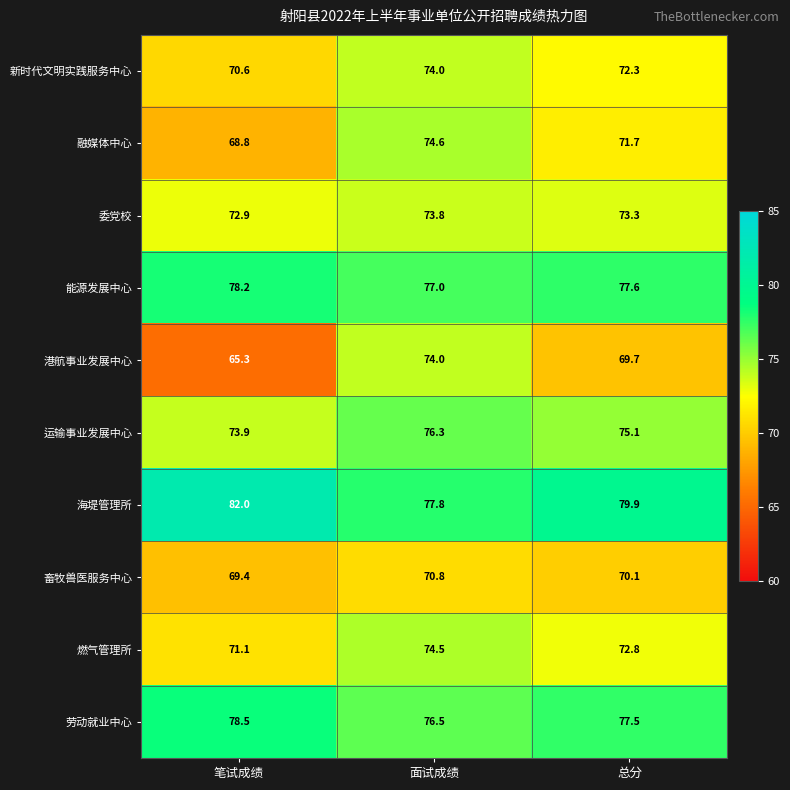

Count the 海堤管理所 values in the range 77 to 82.

3